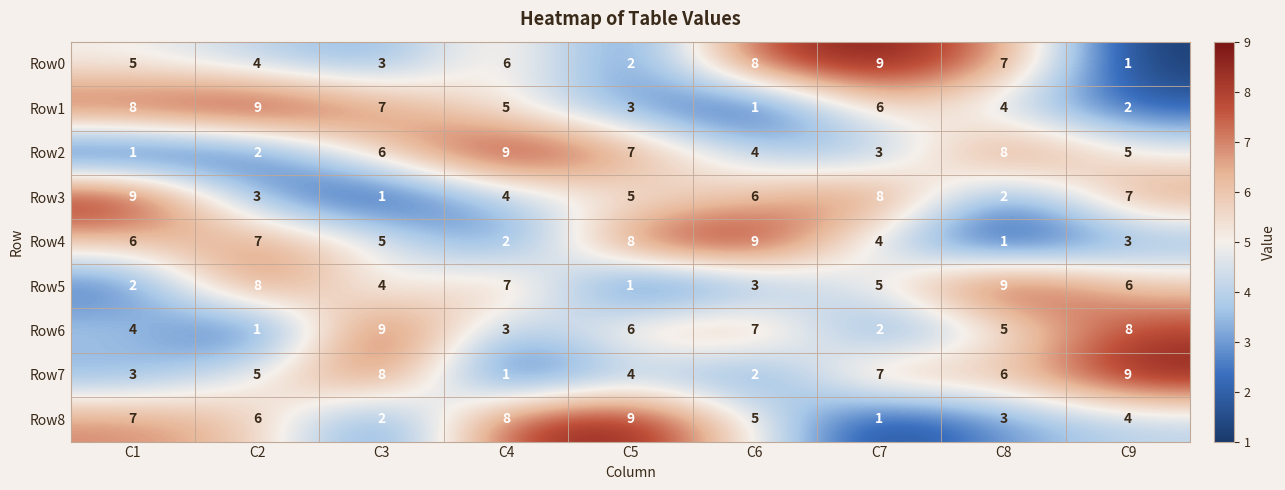

What is the approximate value of Row8 at C6?

5